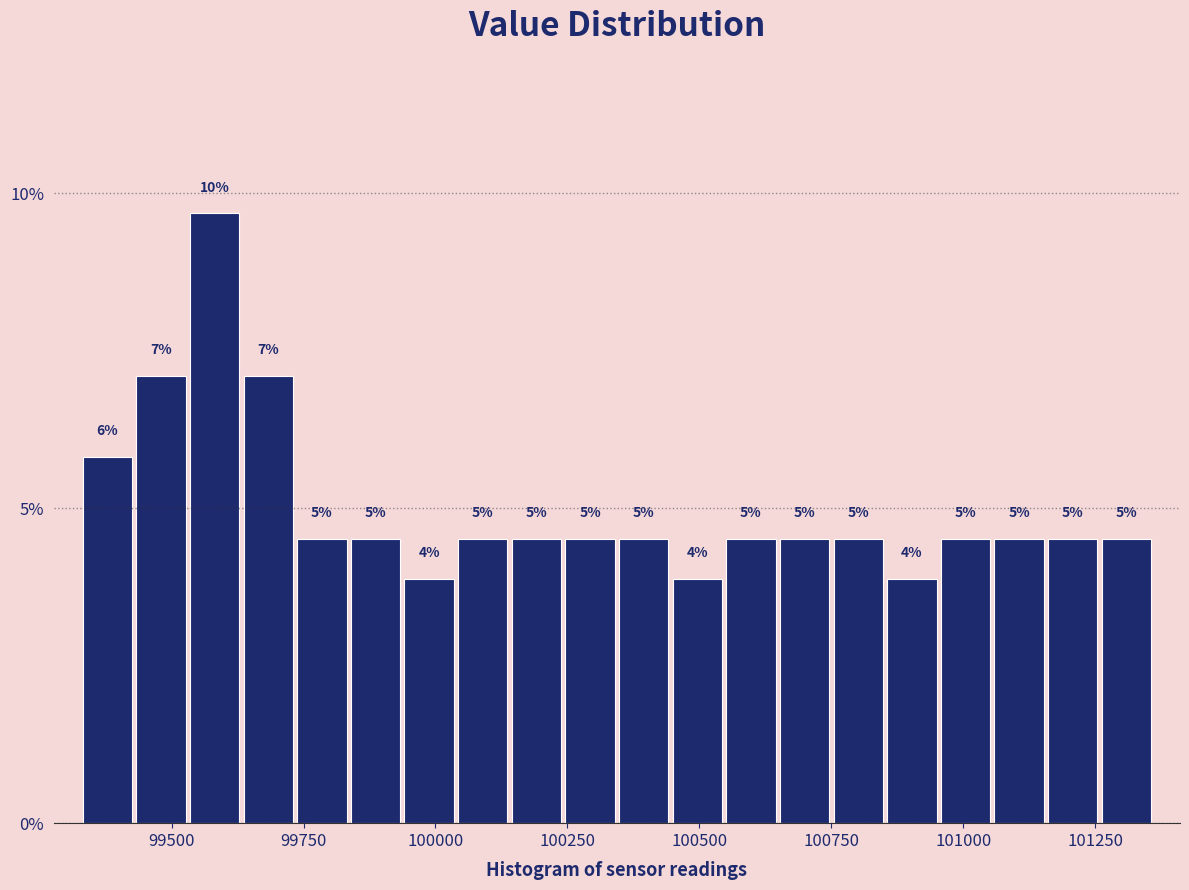

Read against the x-axis, roughly where is the centre of the tallest bar?

99600